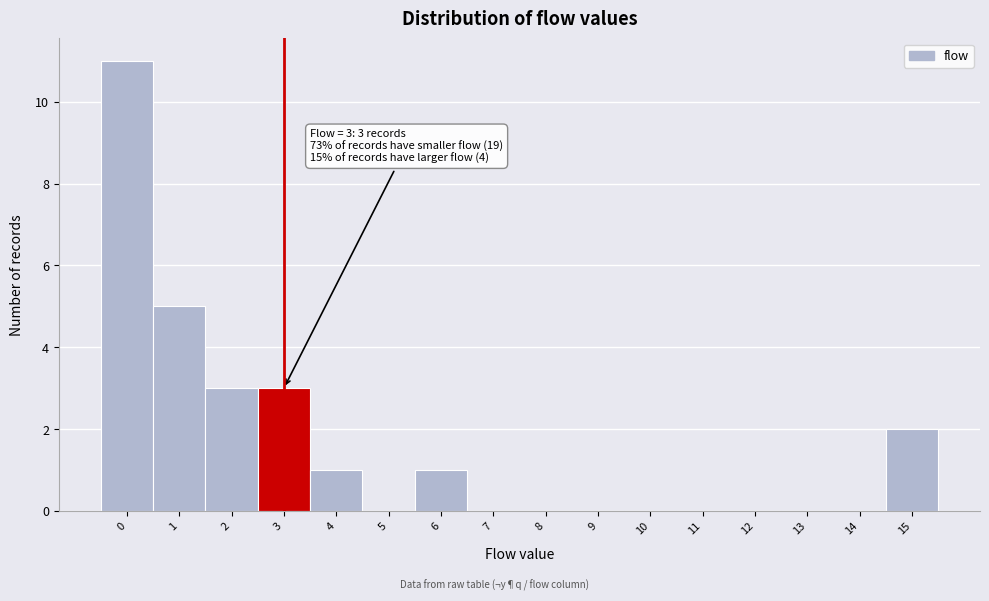

Which range on the x-axis has the tallest bar?

-0.5 to 0.5